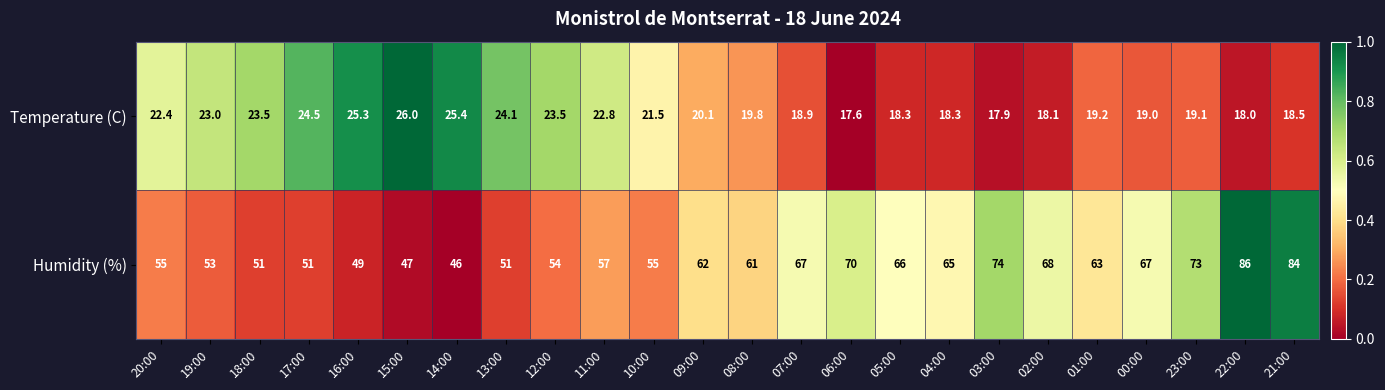

What is the difference between the Temperature (C) values at 04:00 and 18:00?

5.2